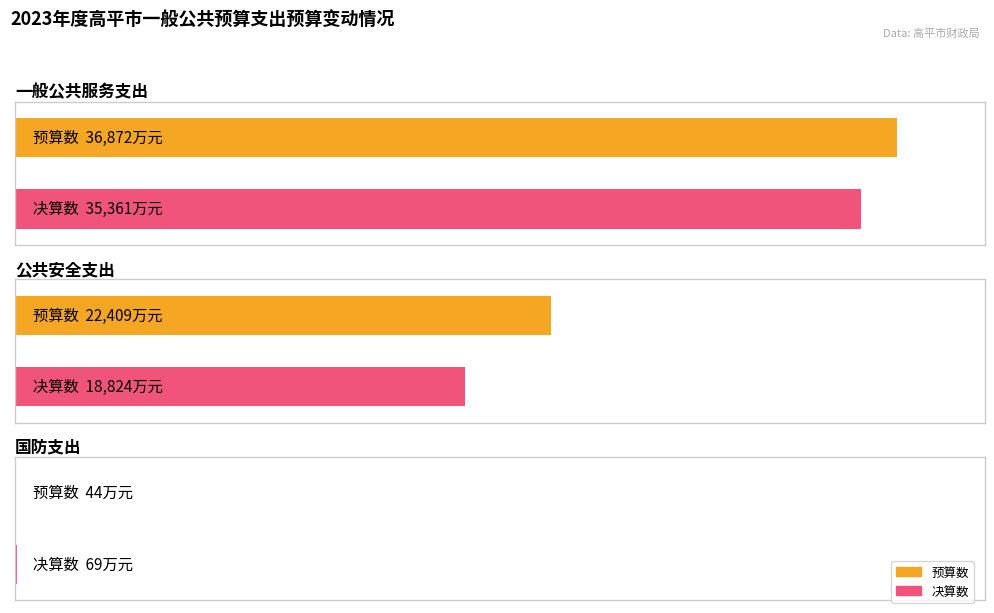

Which has a higher value, 国防支出 or 一般公共服务支出?

一般公共服务支出